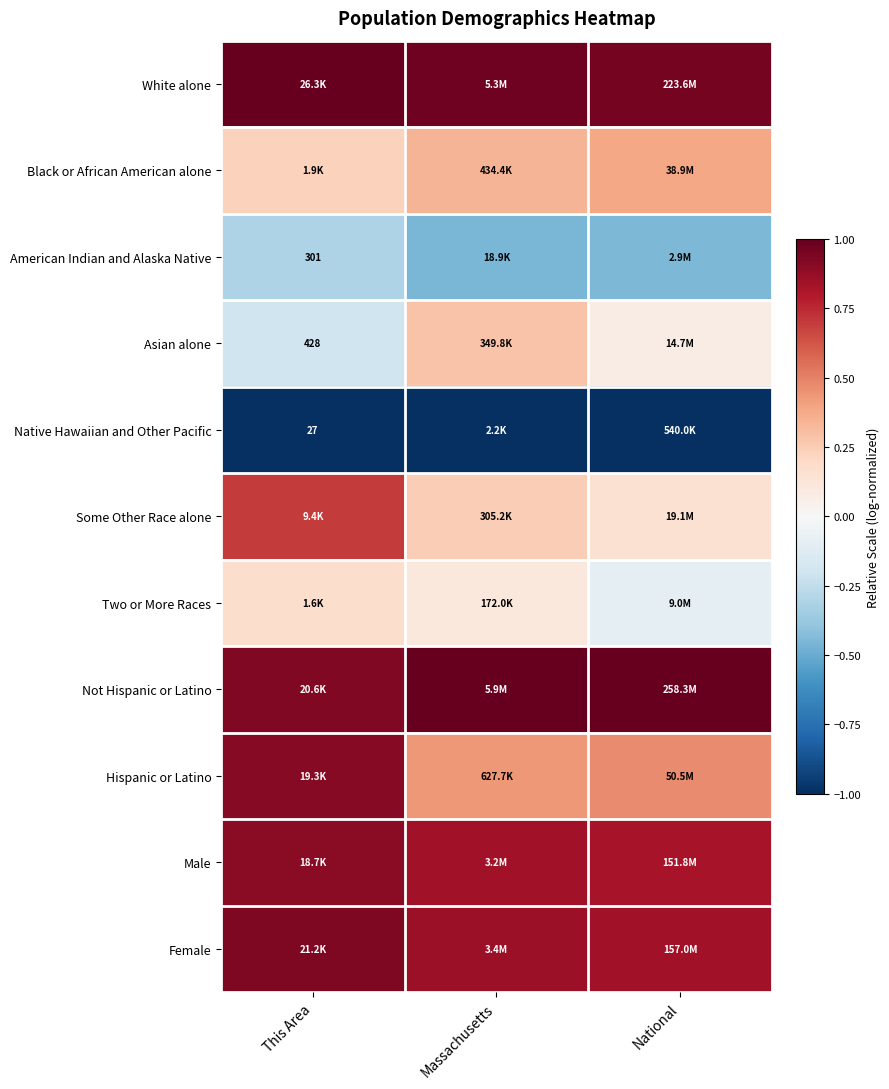

Which series has the largest total across all categories?

Not Hispanic or Latino